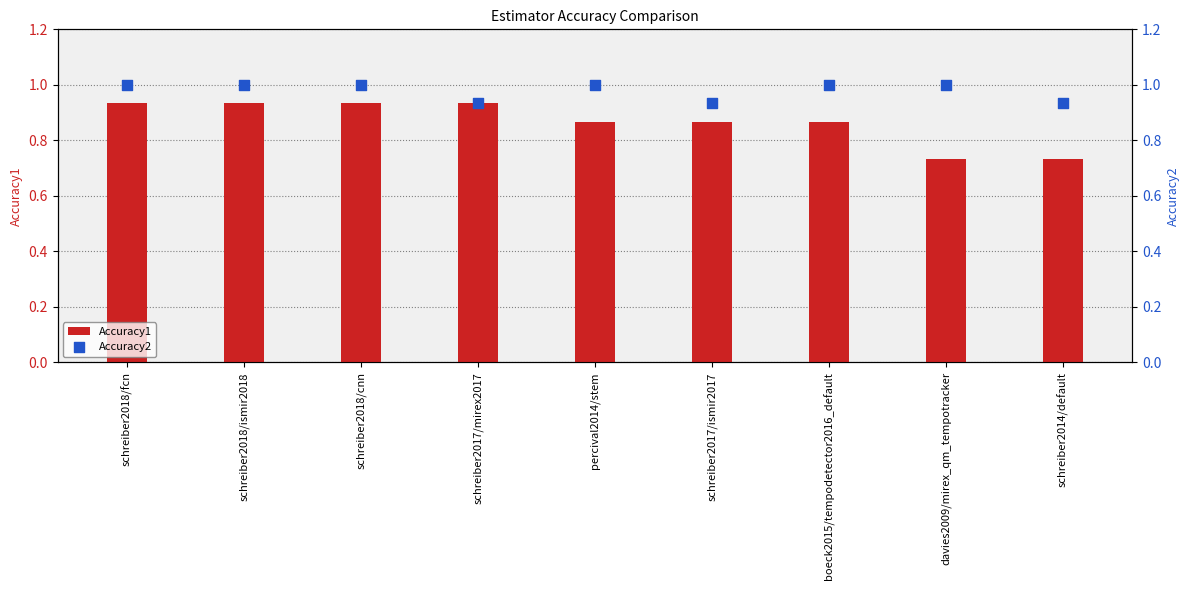

At how many categories does at least one series exceed 0?

9